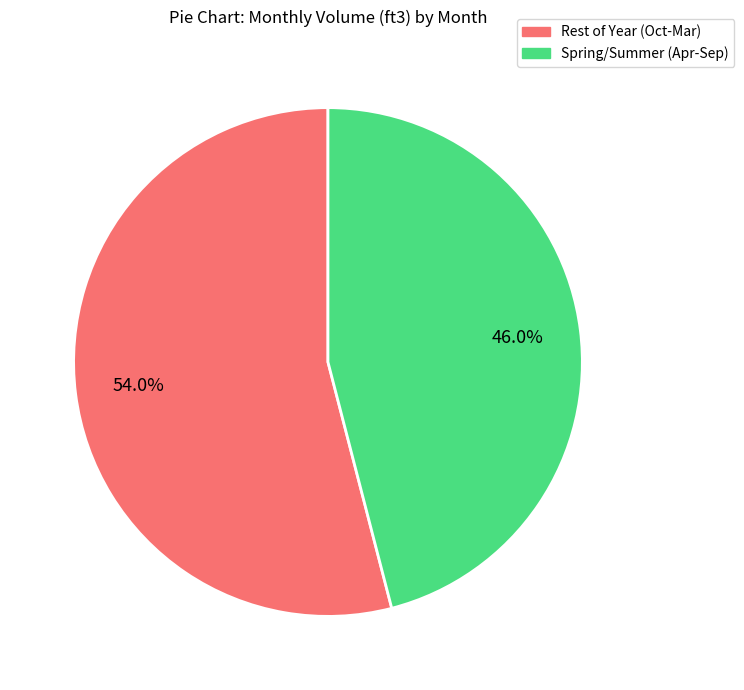

Combined, what portion of the pie is Rest of Year (Oct-Mar) and Spring/Summer (Apr-Sep)?

100.0%